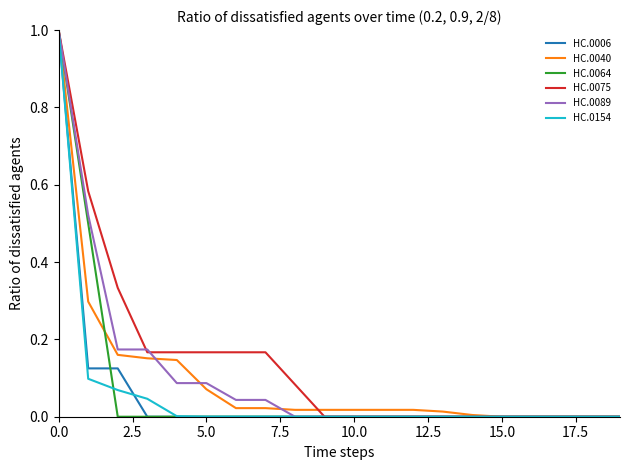

Is this an area chart (filled region under the line)?

No